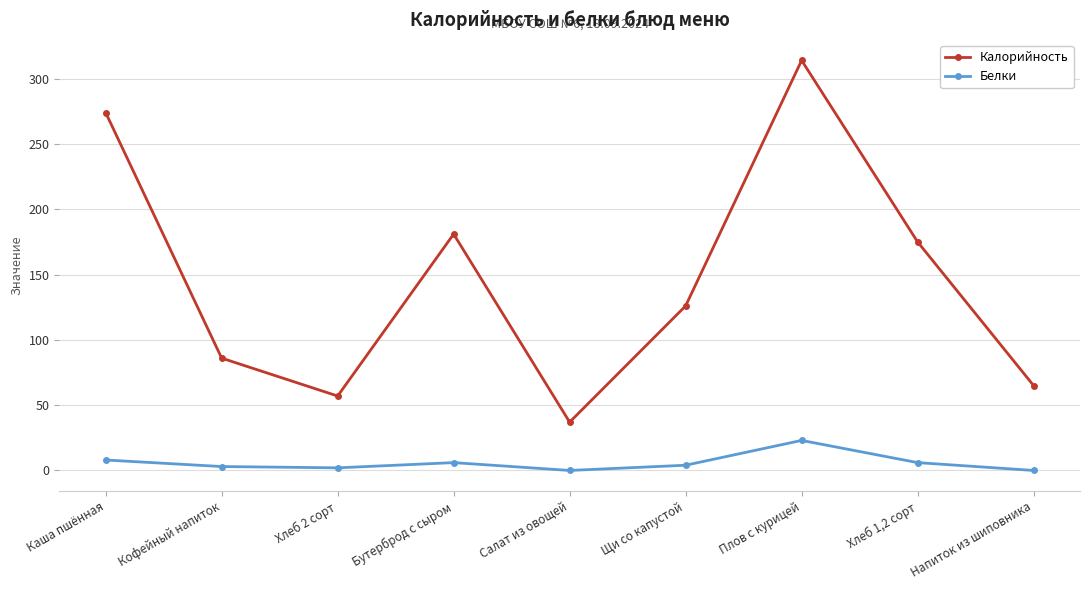

What is the average value of the Калорийность series?

146